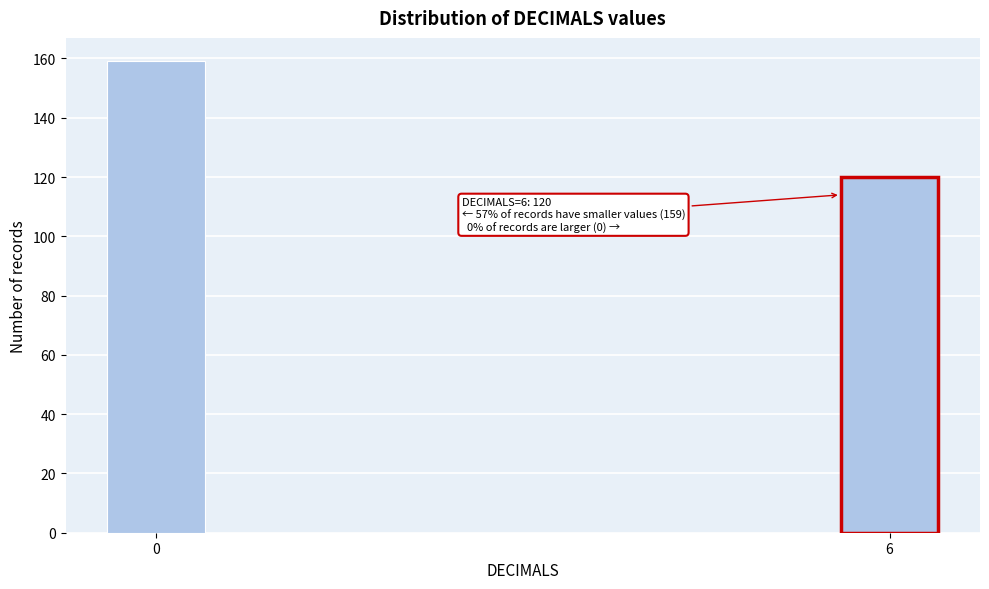

Reading left to right, transcribe all the data shown in this chart.

159	120